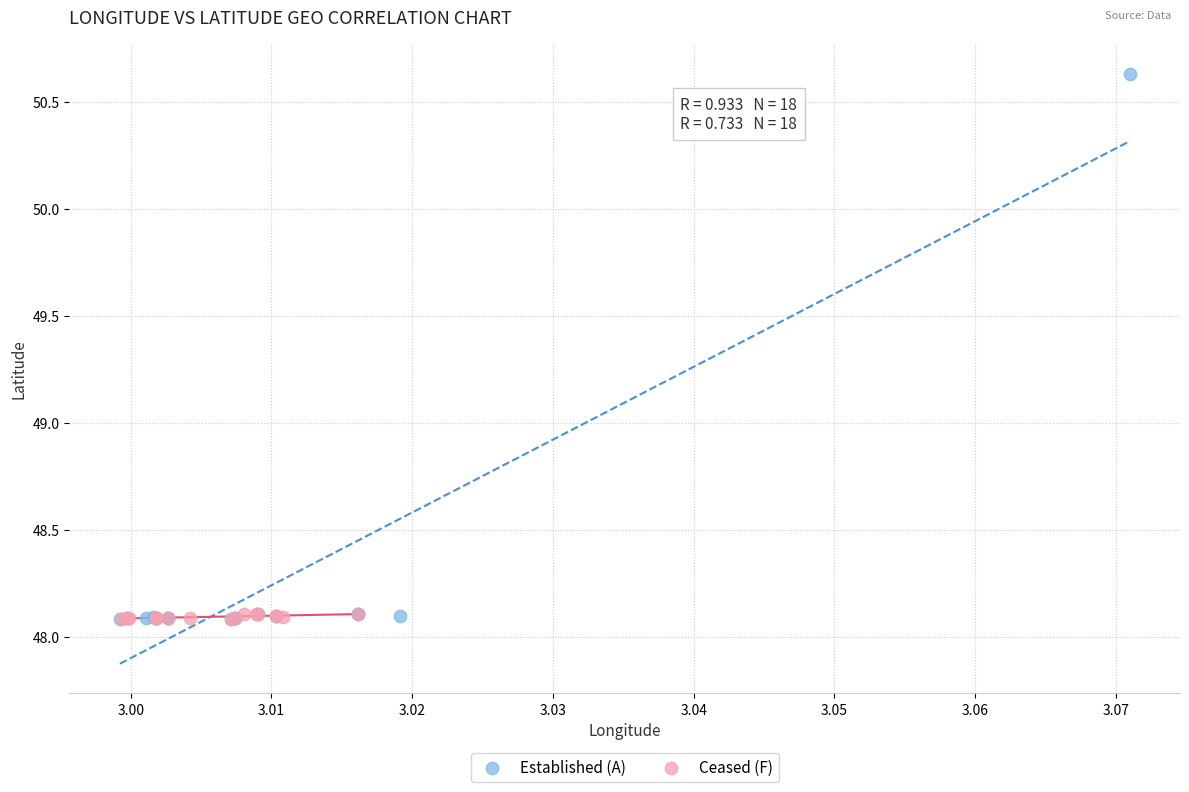

Which series has the widest spread of Y values?

Established (A)